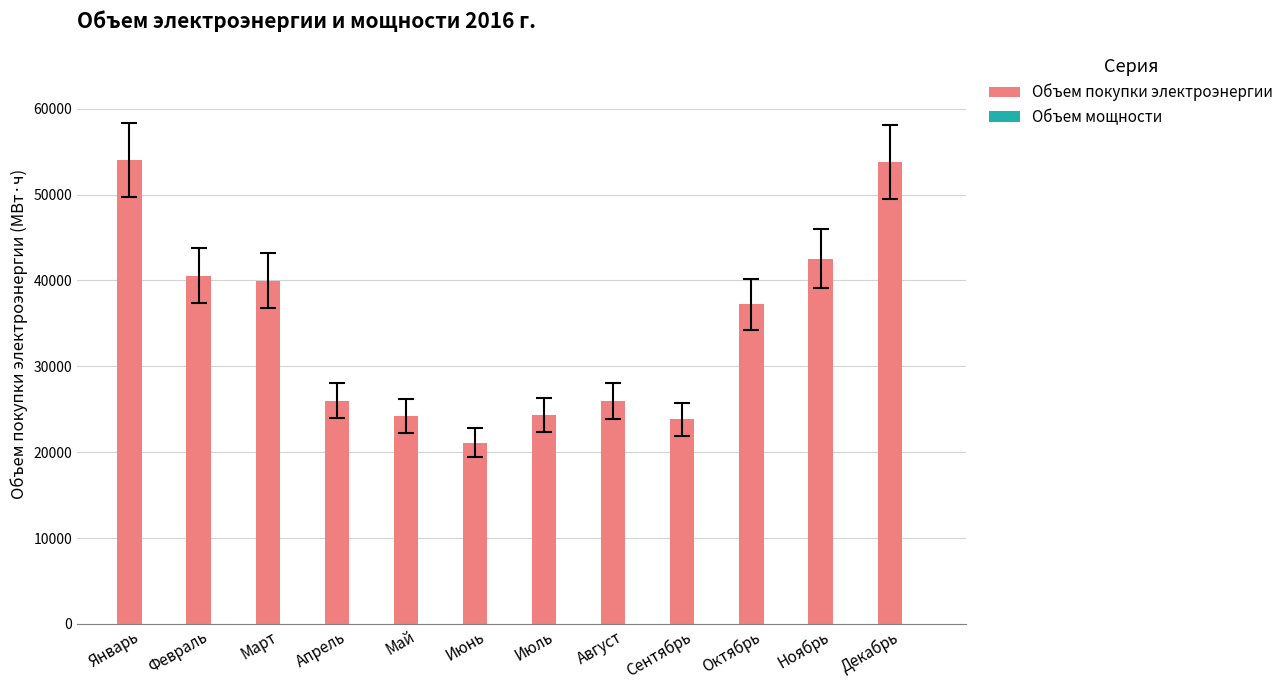

What is the ratio of the value at Март to the value at Май?

1.7